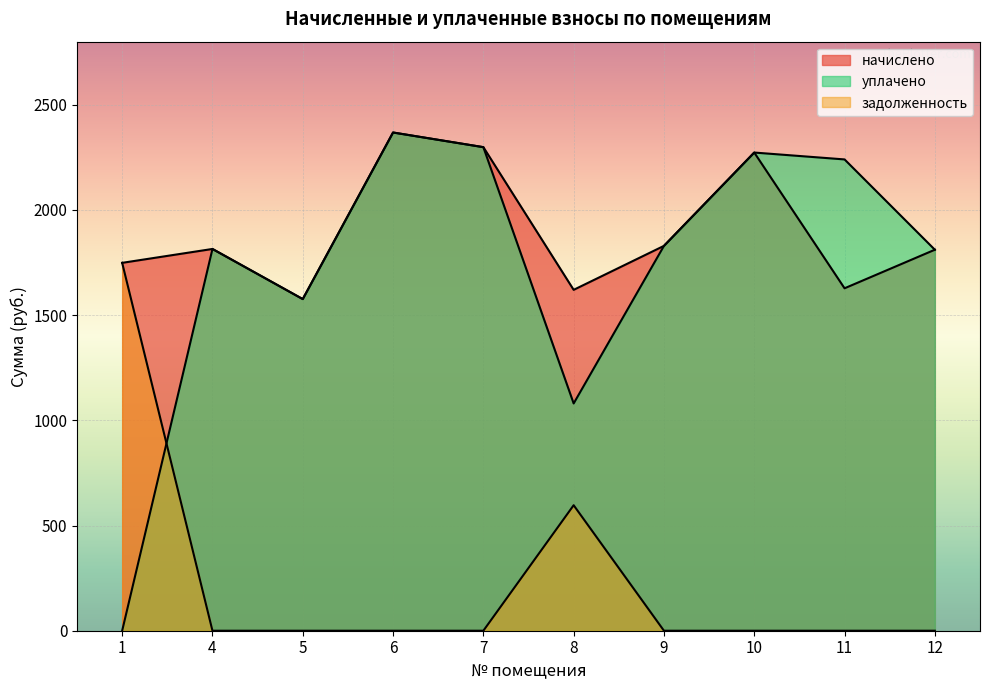

Which series has the largest total across all categories?

начислено